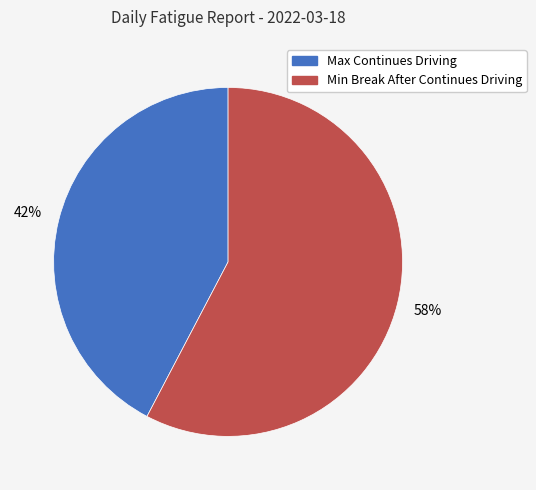

Rank the categories by value from lowest to highest.

Max Continues Driving, Min Break After Continues Driving